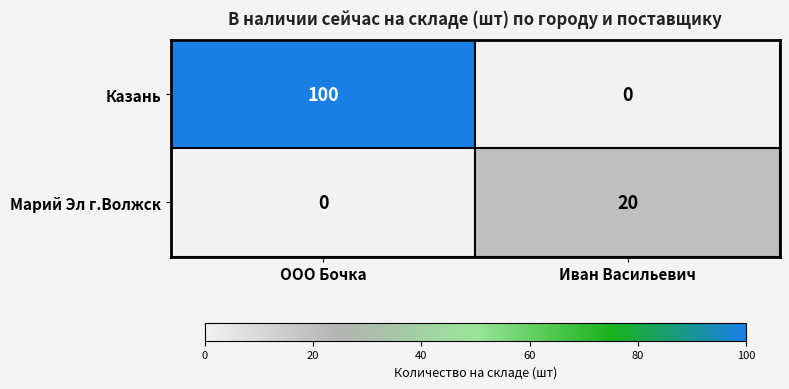

What is the difference between the highest and lowest values at ООО Бочка?

100